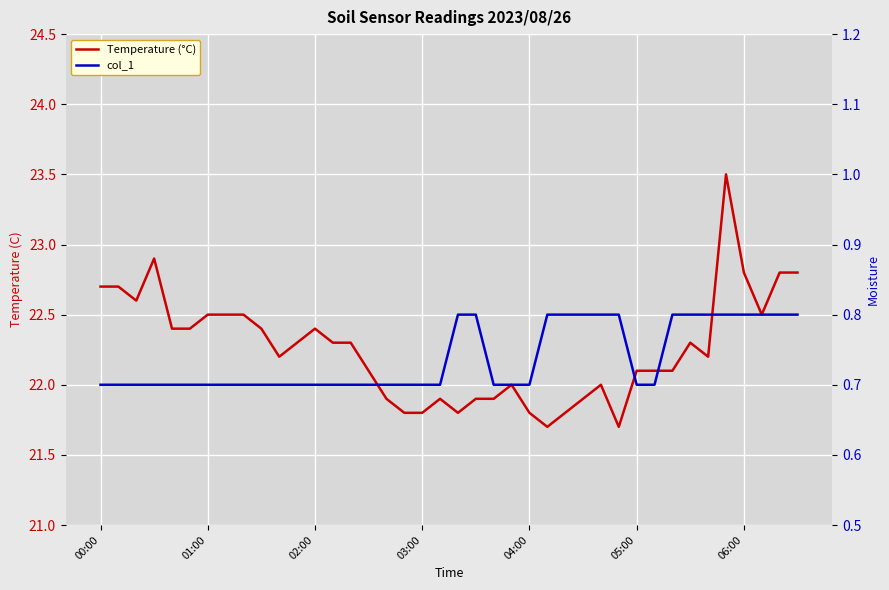

True or false: col_1 has more than 1 points higher than both neighbors.

False